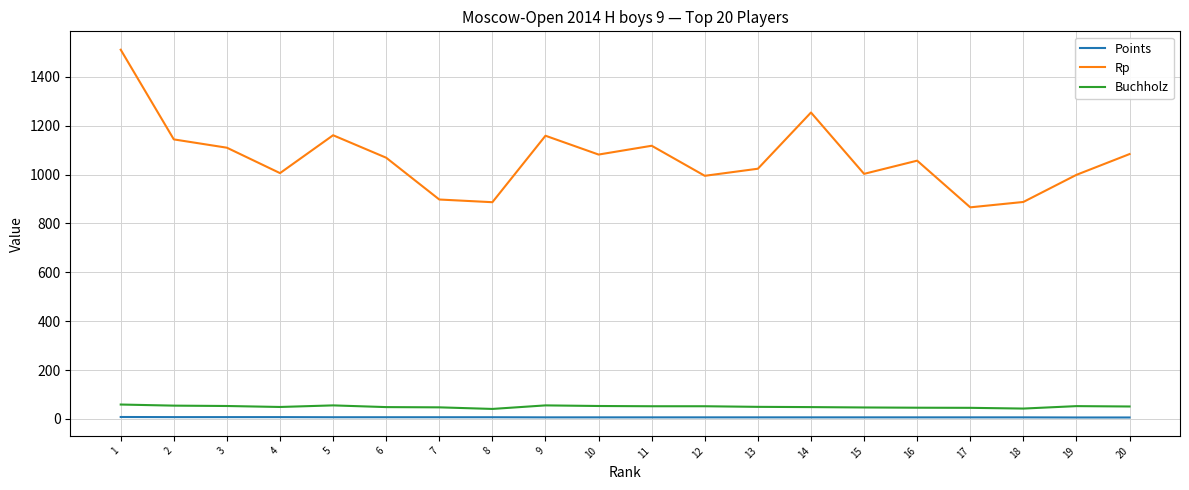

Read the Points value at 9.

6.5